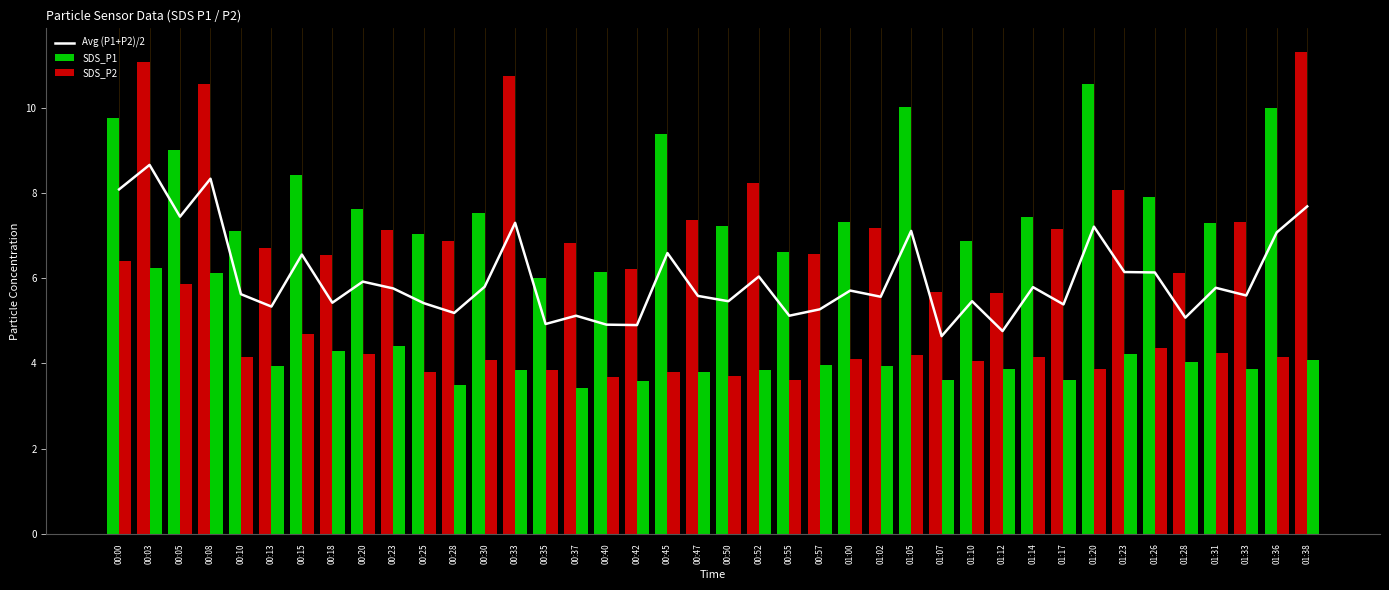

What is the label of the 28th bar from the right?

00:30